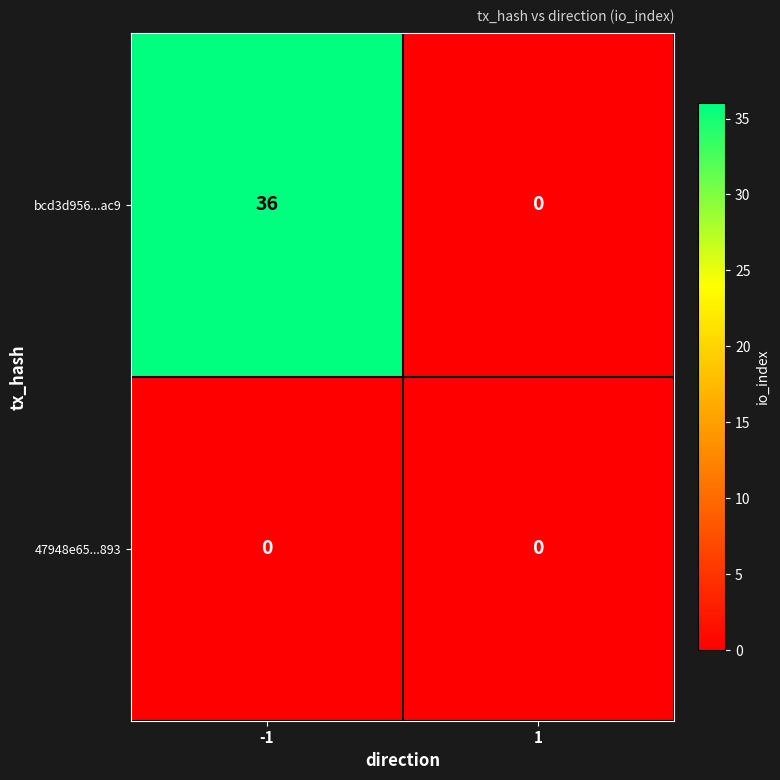

Rank the series by their average value, from lowest to highest.

47948e65...893, bcd3d956...ac9